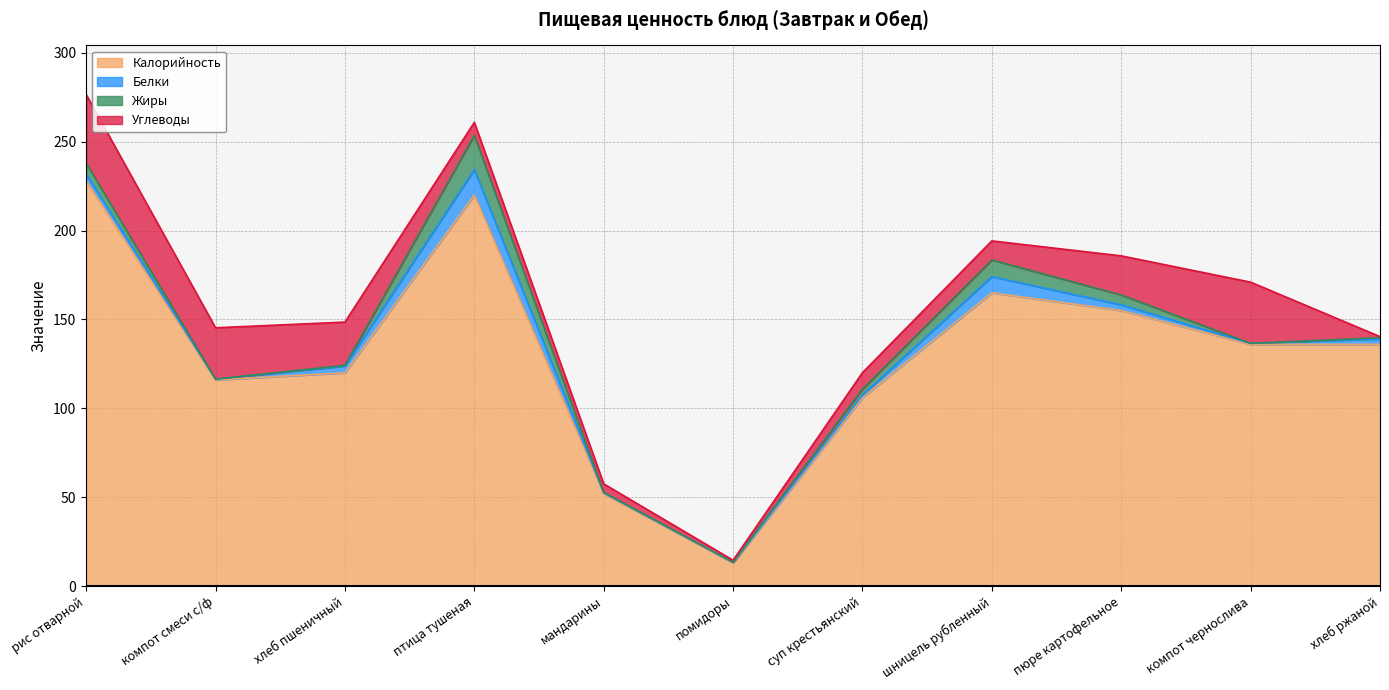

Is the value of Углеводы at помидоры greater than the value of Жиры at мандарины?

Yes